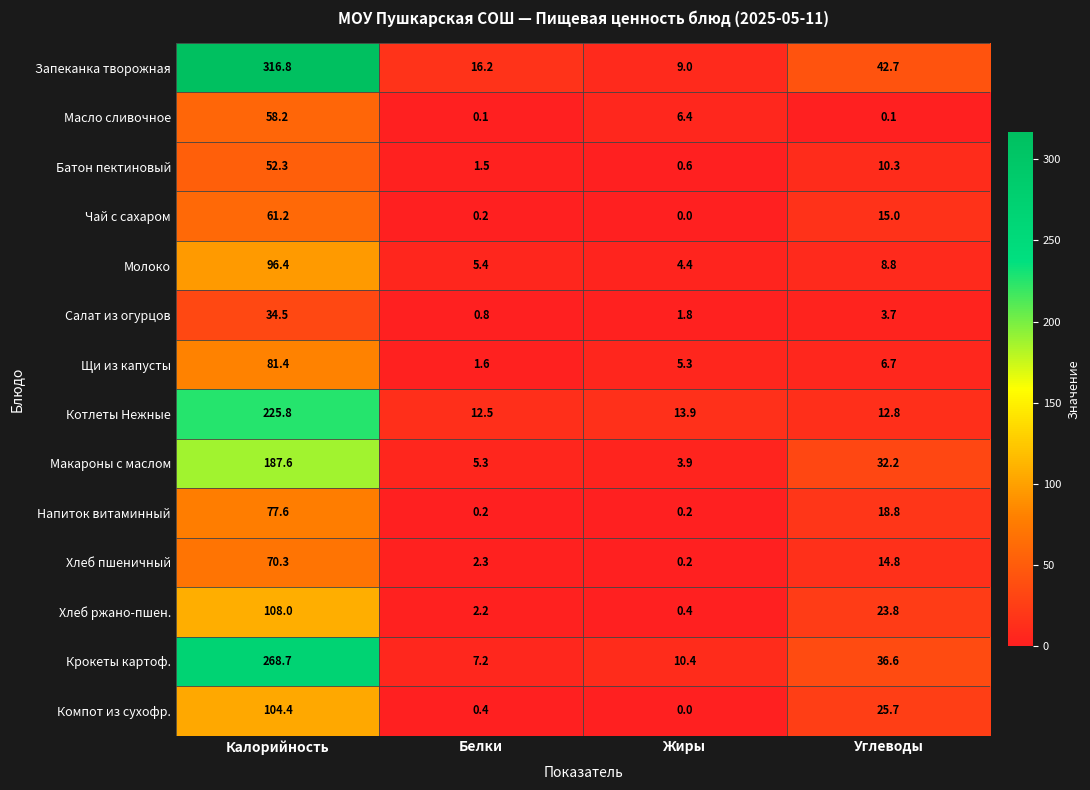

What is the sum of the Щи из капусты values at Углеводы and Белки?

8.3